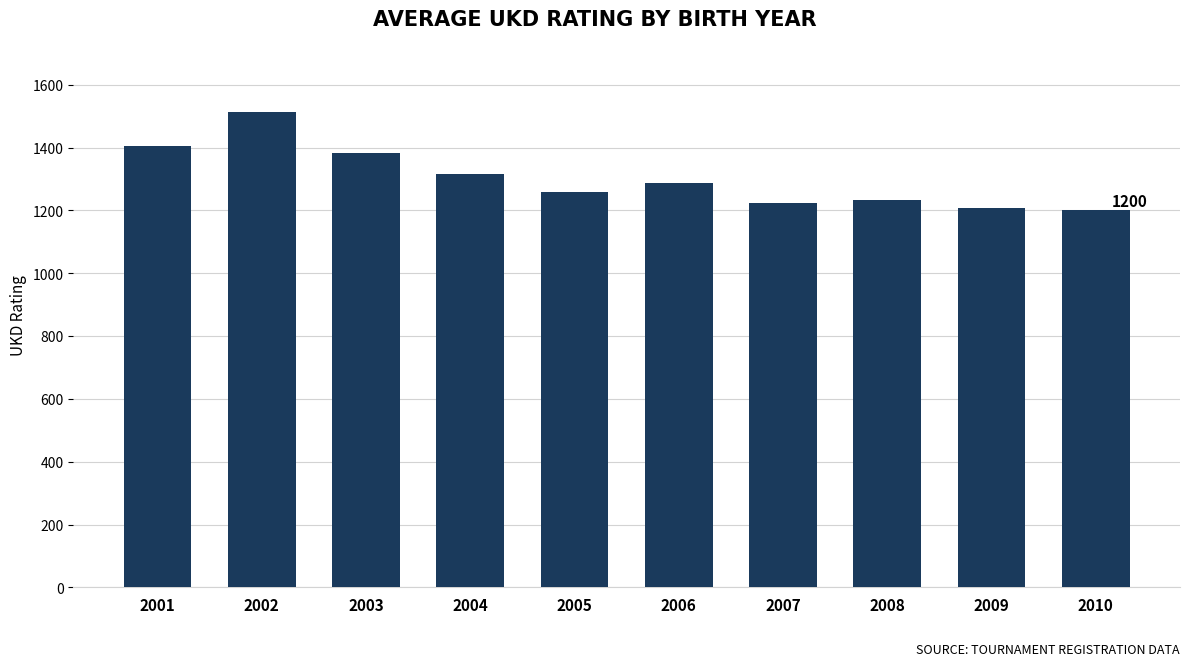

What is the change in value from 2004 to 2008?

-85